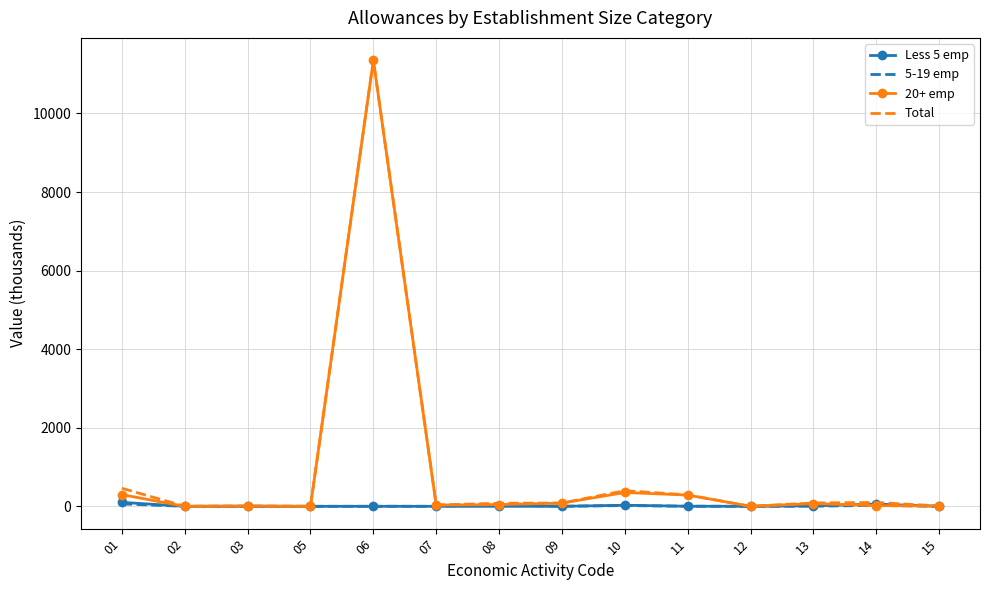

Between 01 and 06, which series saw the biggest shift?

20+ emp